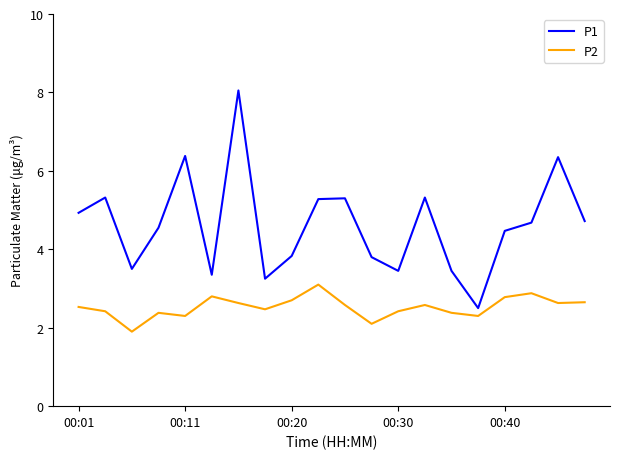

Which series has the largest range (max minus min)?

P1